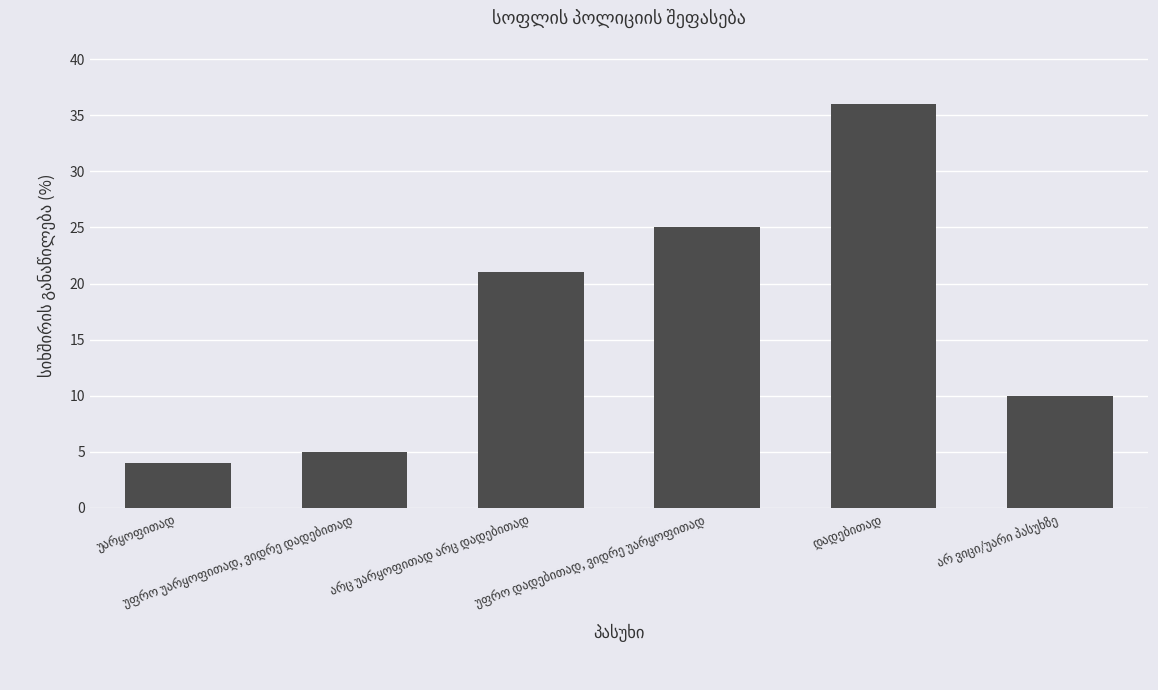

What is the sum of all values?

101